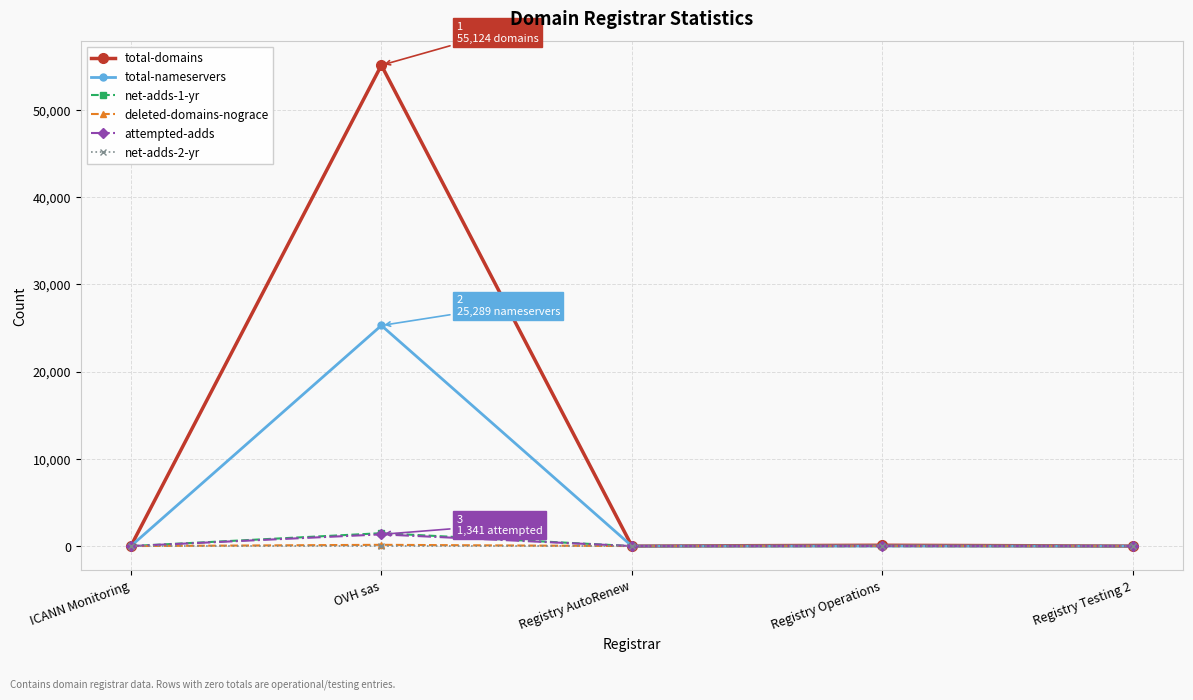

At which category is the sum across all series the highest?

OVH sas